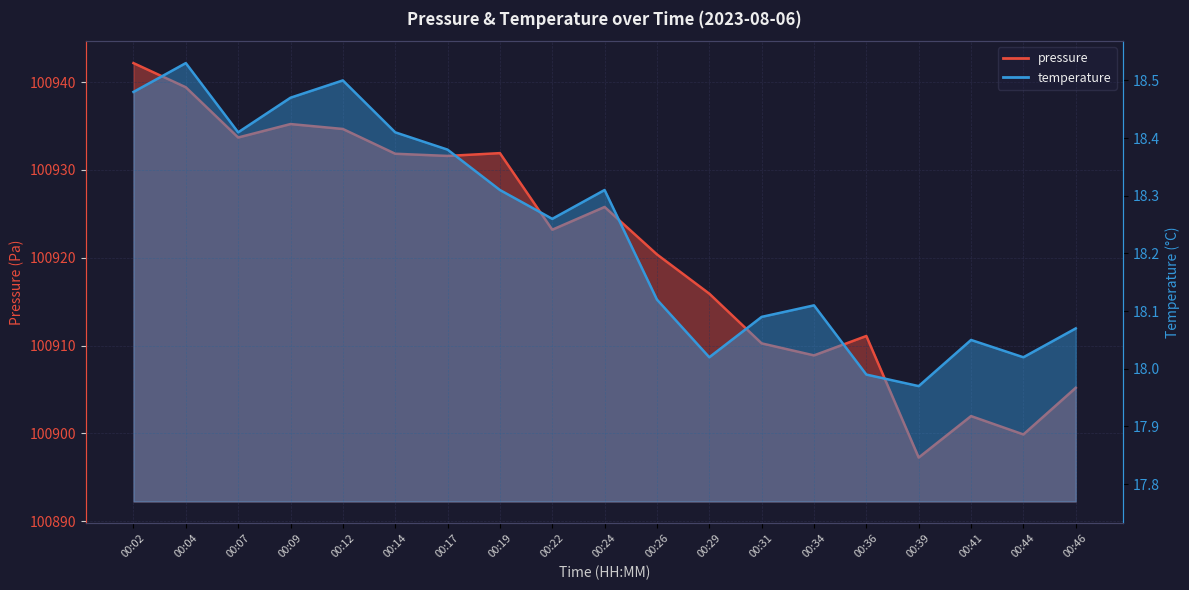

The pressure series shows 34210.3 at 00:04. True or false?

False